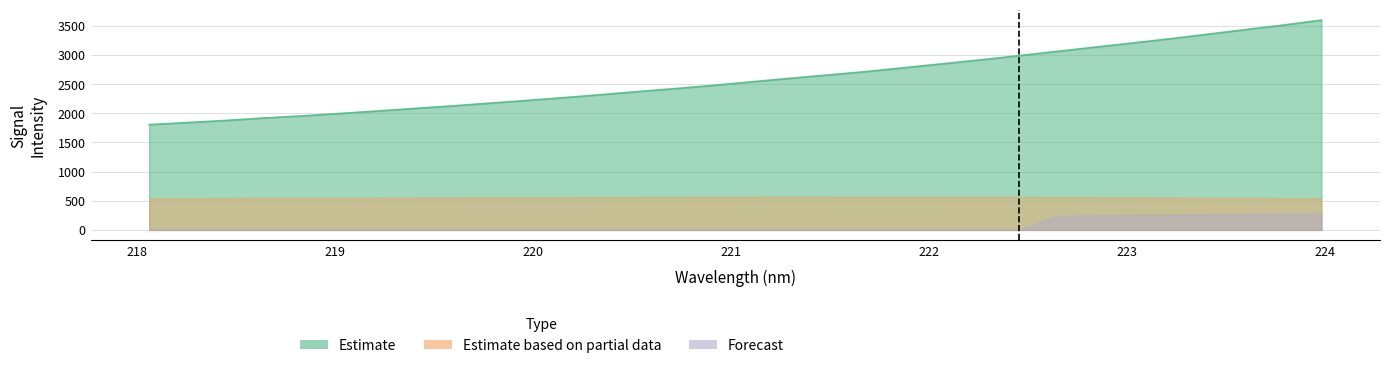

What is the sum of the values at 219.3979 and 221.1174?

4630.5